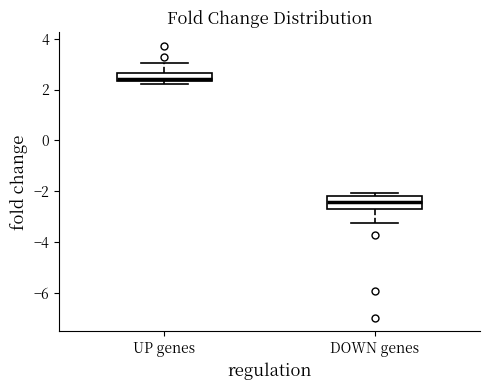

Where does the upper whisker of the box for UP genes end on the y-axis? The values are not printed on the chart, so give them approximately, as read against the axis.

3.0